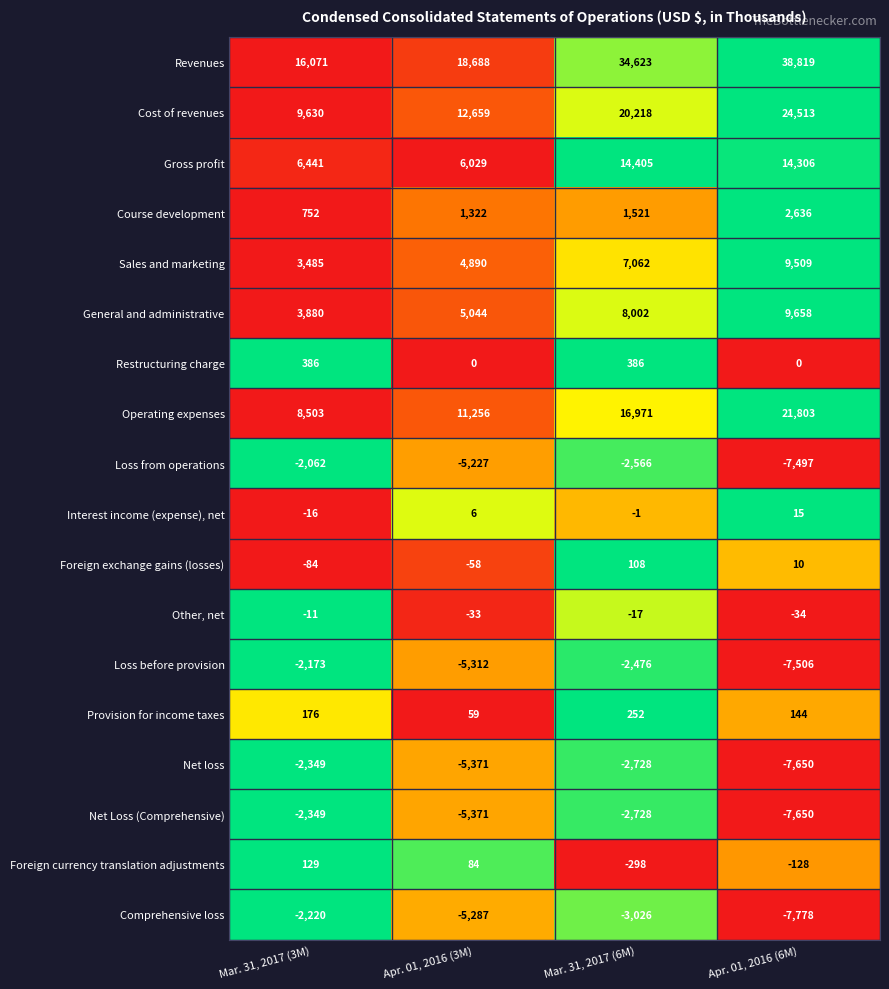

Which series has the largest total across all categories?

Revenues